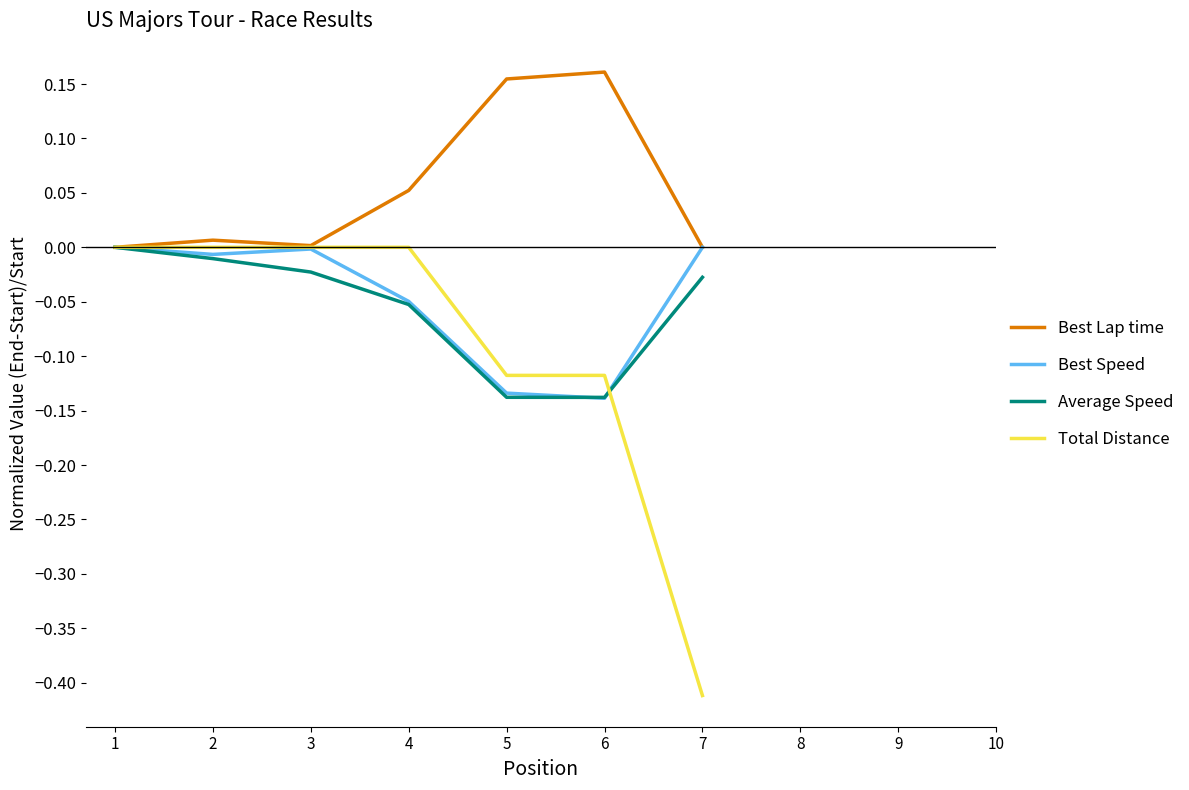

Which label corresponds to the smallest value in the chart?

7